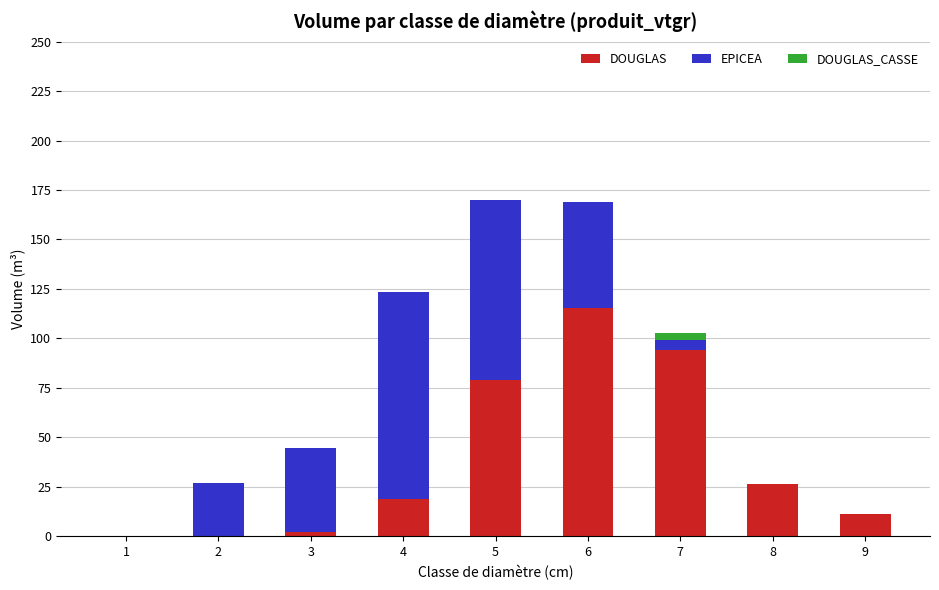

Where does the DOUGLAS series first go above 18?

4